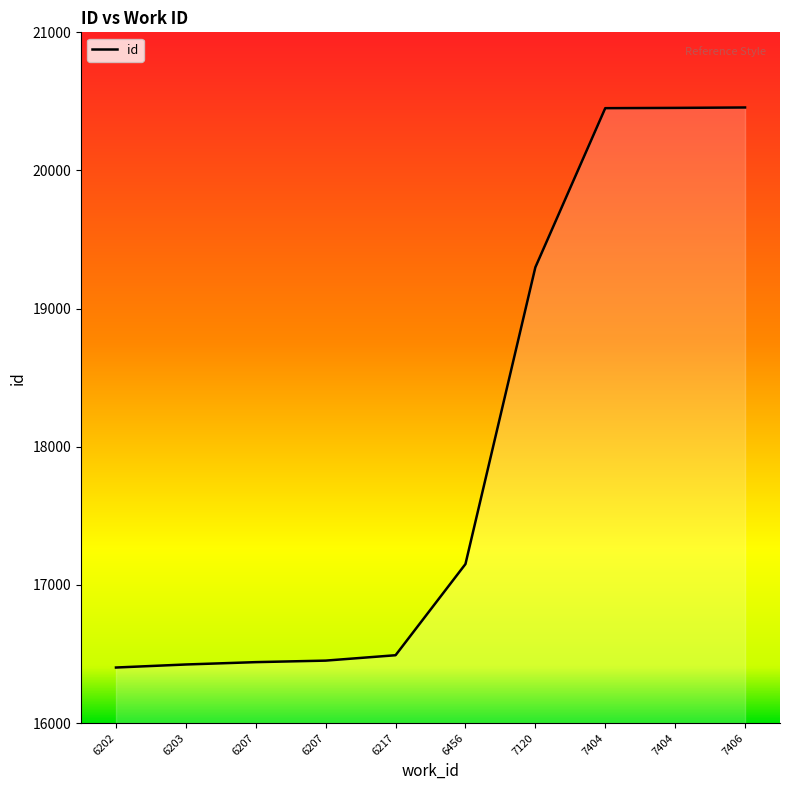

The value at 6207 is 16441. True or false?

True